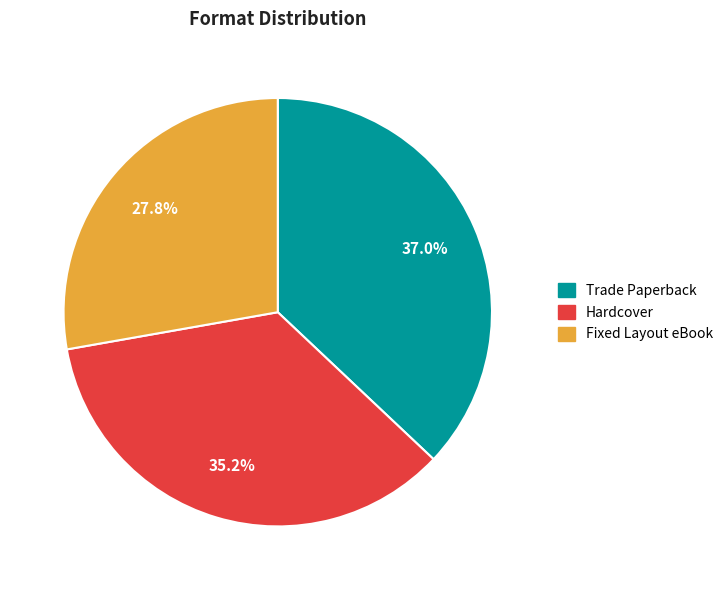

Rank the categories by value from highest to lowest.

Trade Paperback, Hardcover, Fixed Layout eBook